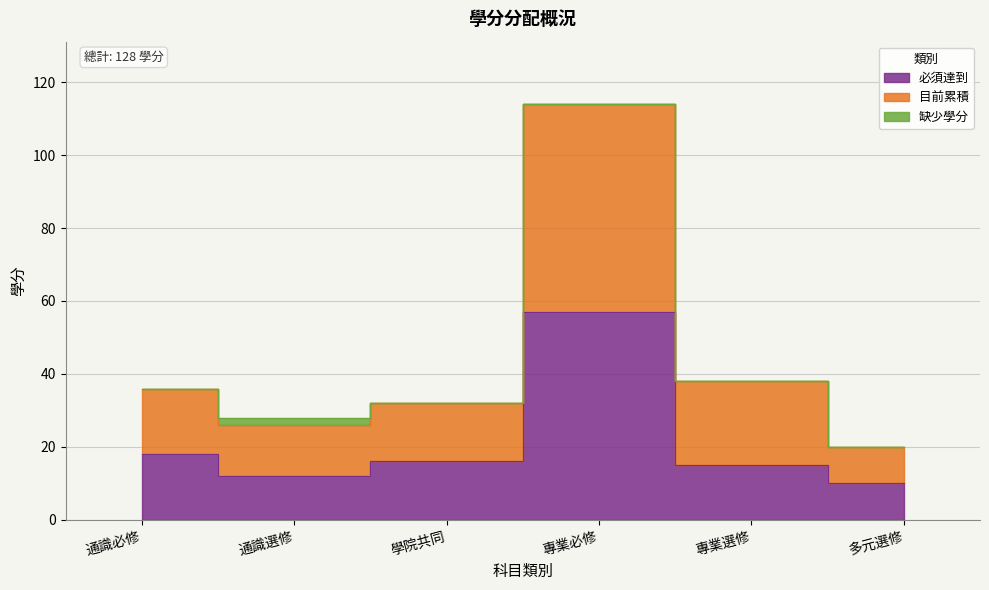

What position from the left is 通識選修?

2